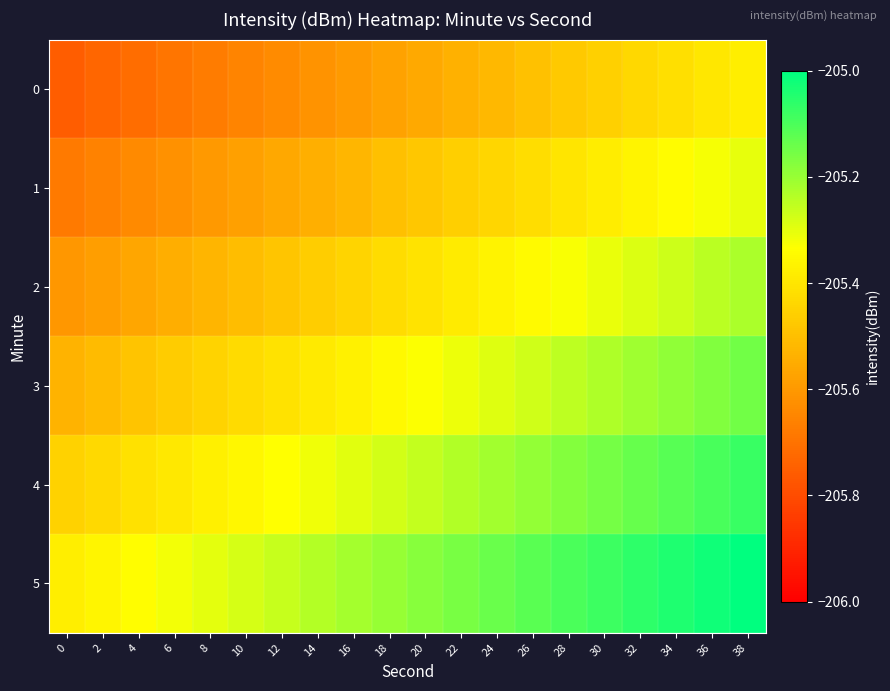

Which series has the widest spread of values?

row_1